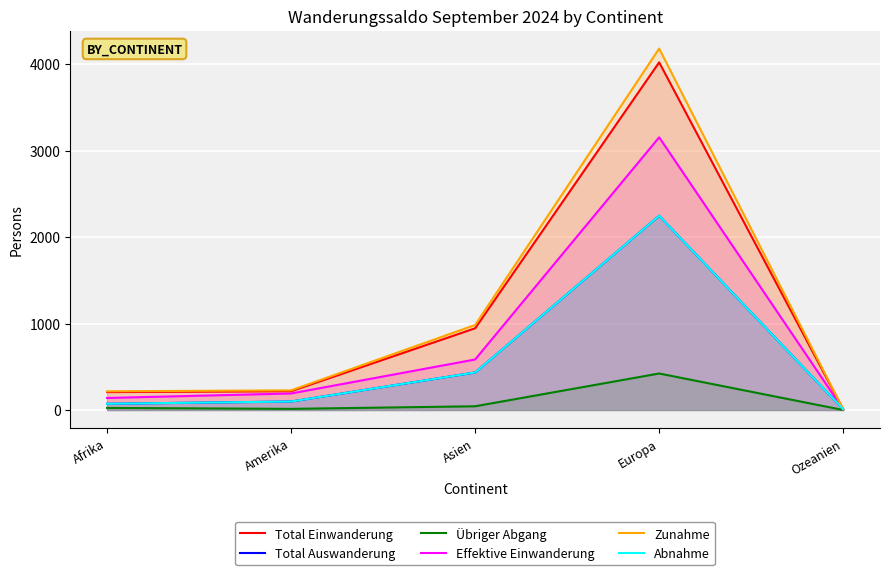

What is the label of the 2nd point from the right?

Europa